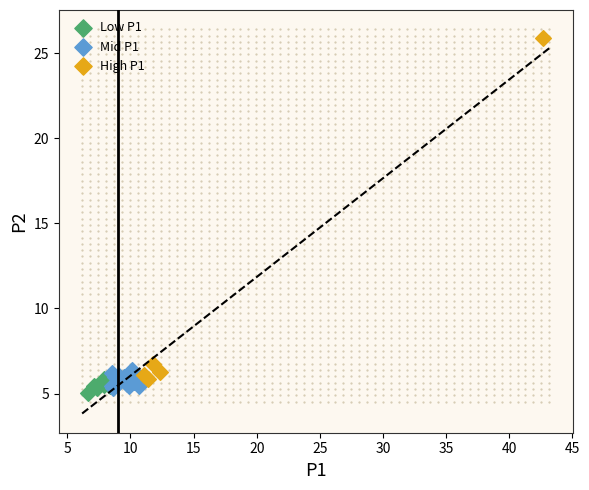

Which series contains the highest Y value?

High P1